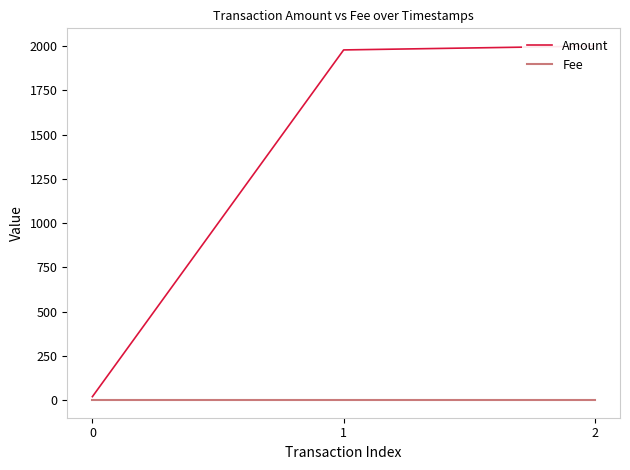

What is the highest value of the Amount series?

2000